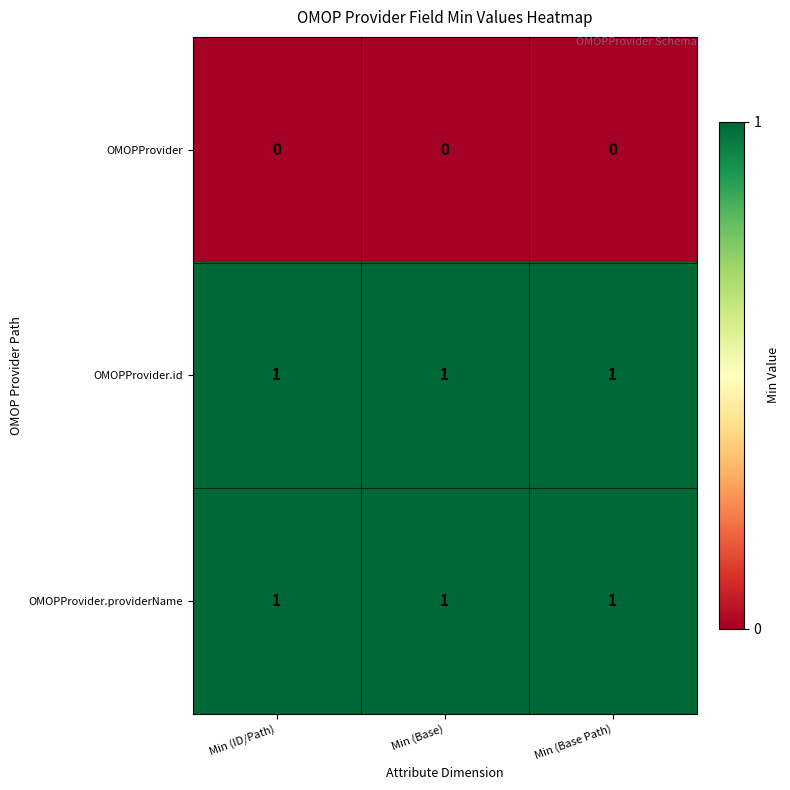

Is the value of OMOPProvider.id at Min (Base) greater than the value of OMOPProvider at Min (Base)?

Yes